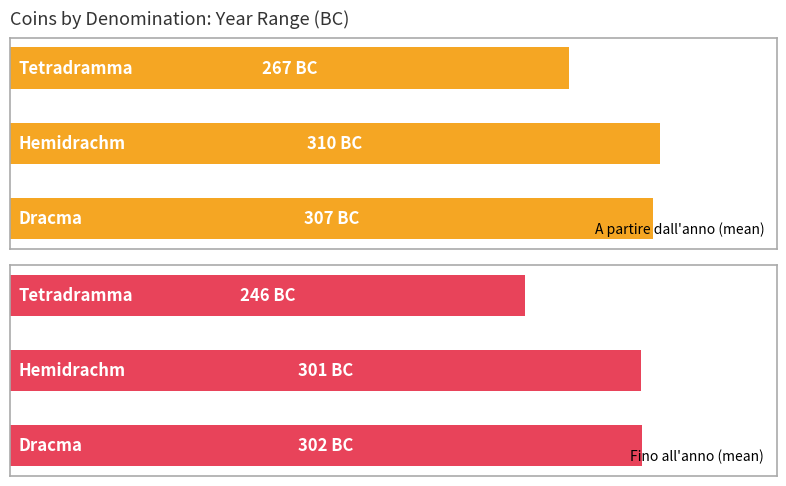

Reading left to right, list all the values displayed in this chart.

A partire dall'anno (mean): 306.8	310.0	266.7
Fino all'anno (mean): 301.7	301.0	245.9